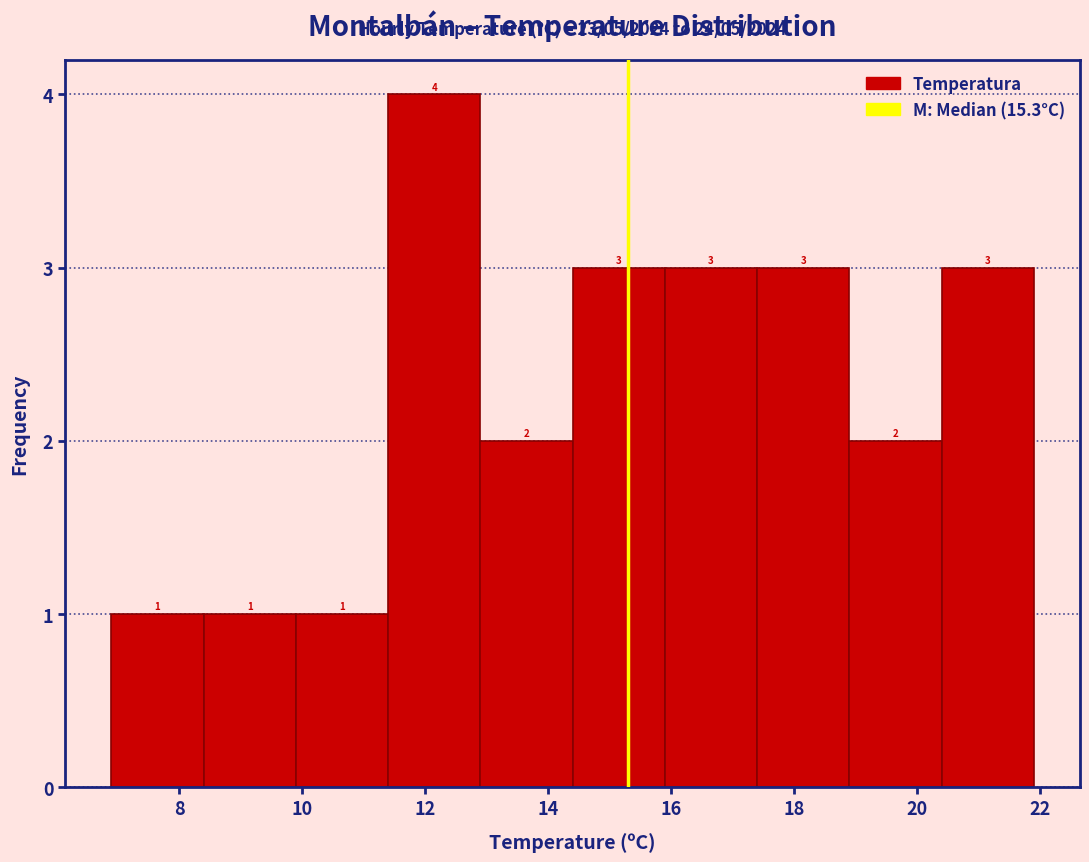

How tall is the bar that spans 9.9 to 11.4 on the x-axis? The bar edges are not printed on the chart, so give them approximately, as read against the axis.

1